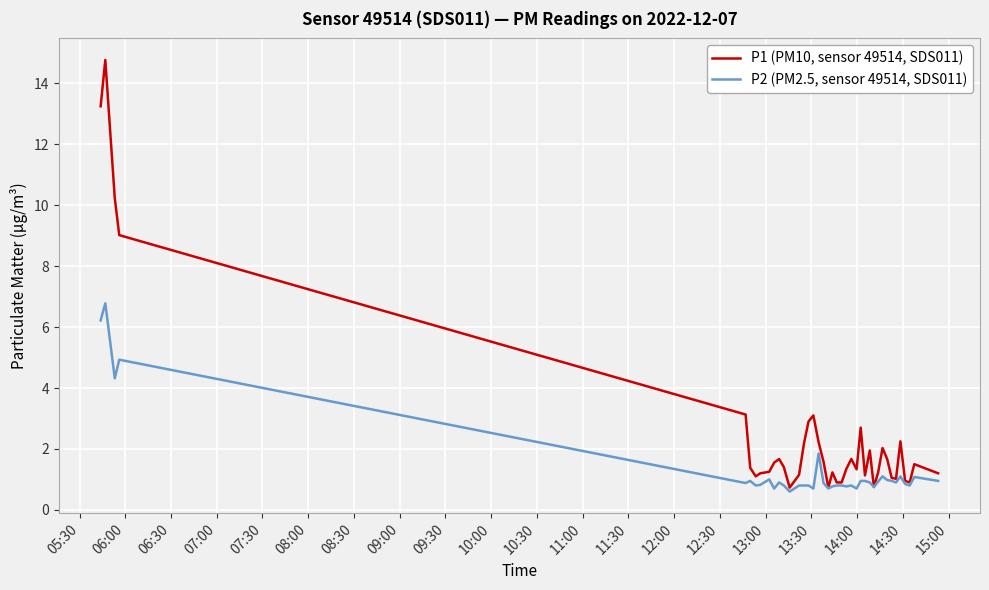

What is the smallest value displayed?

0.6